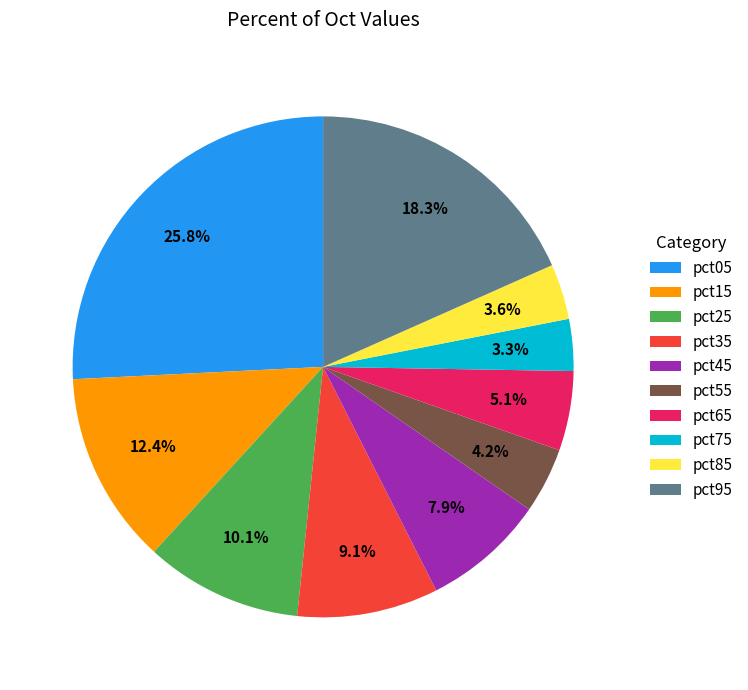

How many slices are in this pie chart?

10